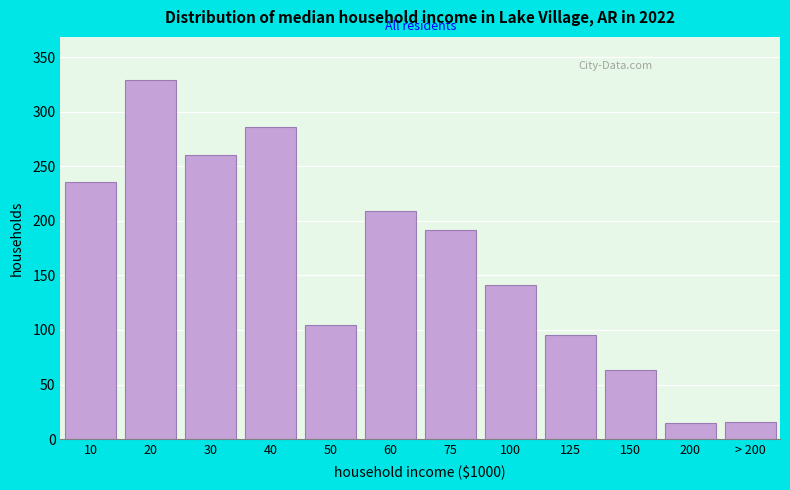

What is the sum of the values at 50 and 30?

365.0